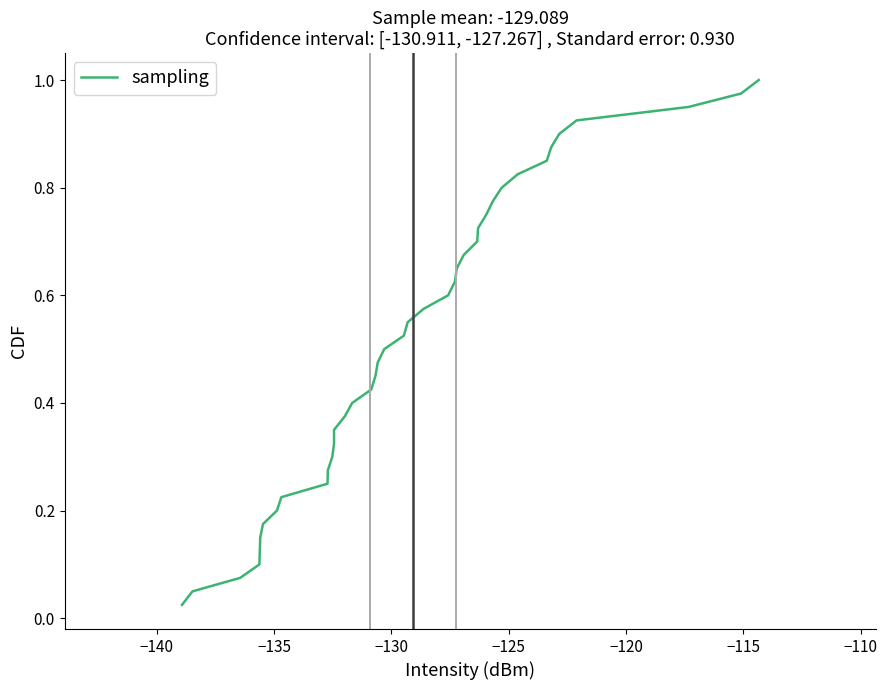

Reading left to right, extract all data points from this chart.

0.0	0.1	0.1	0.1	0.1	0.1	0.2	0.2	0.2	0.2	0.3	0.3	0.3	0.3	0.4	0.4	0.4	0.5	0.5	0.5	0.5	0.6	0.6	0.6	0.6	0.7	0.7	0.7	0.7	0.8	0.8	0.8	0.8	0.8	0.9	0.9	0.9	0.9	1.0	1.0